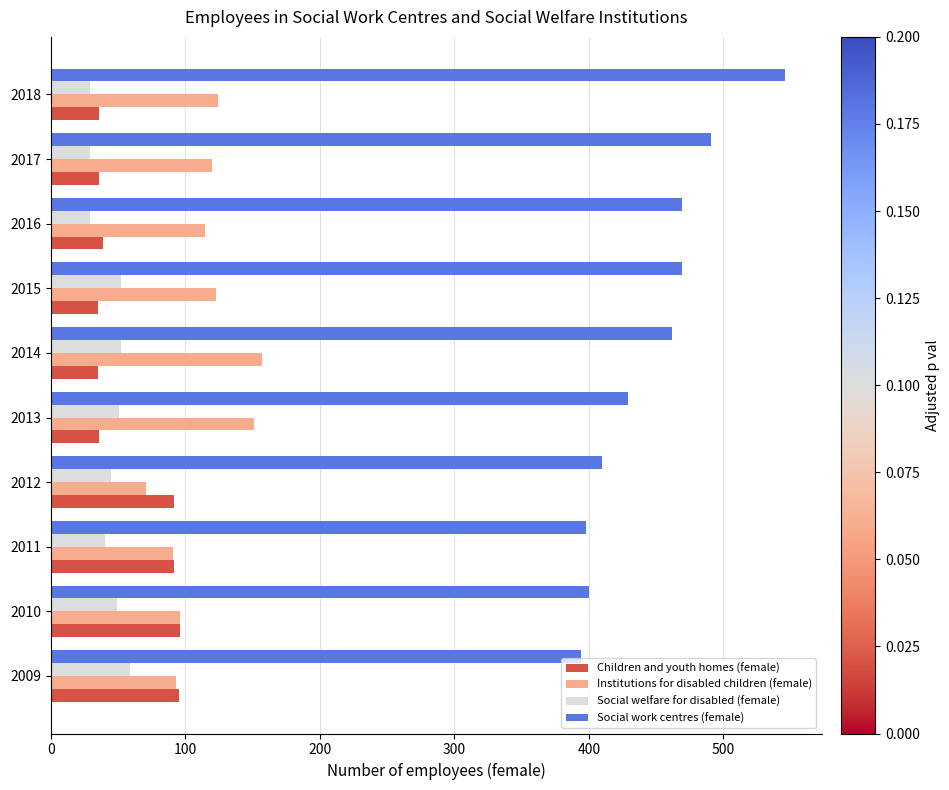

What is the minimum value shown in the chart?

29